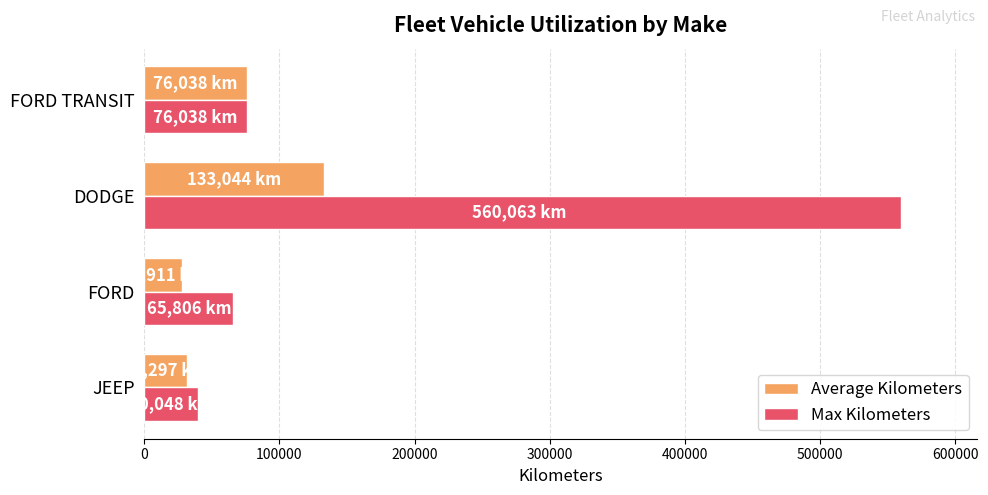

Rank the series by their maximum value, from highest to lowest.

Max Kilometers, Average Kilometers